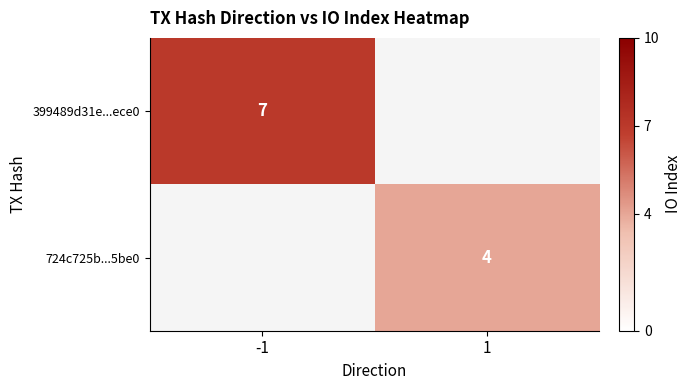

The 399489d31e...ece0 series shows 7 at -1. True or false?

True